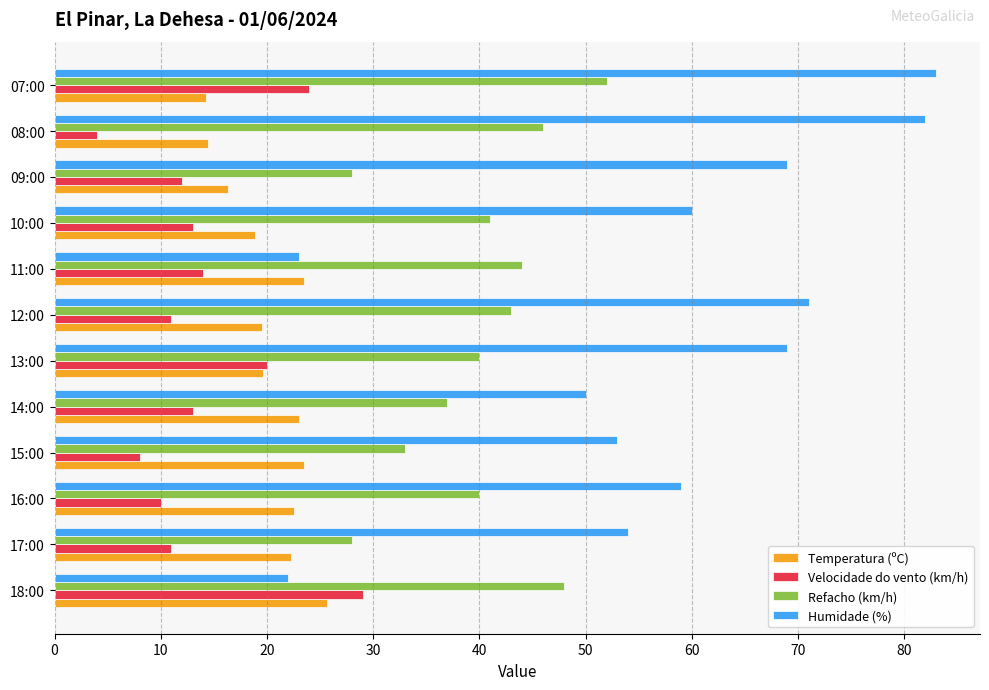

The value of Temperatura (ºC) at 08:00 is 3.0. True or false?

False